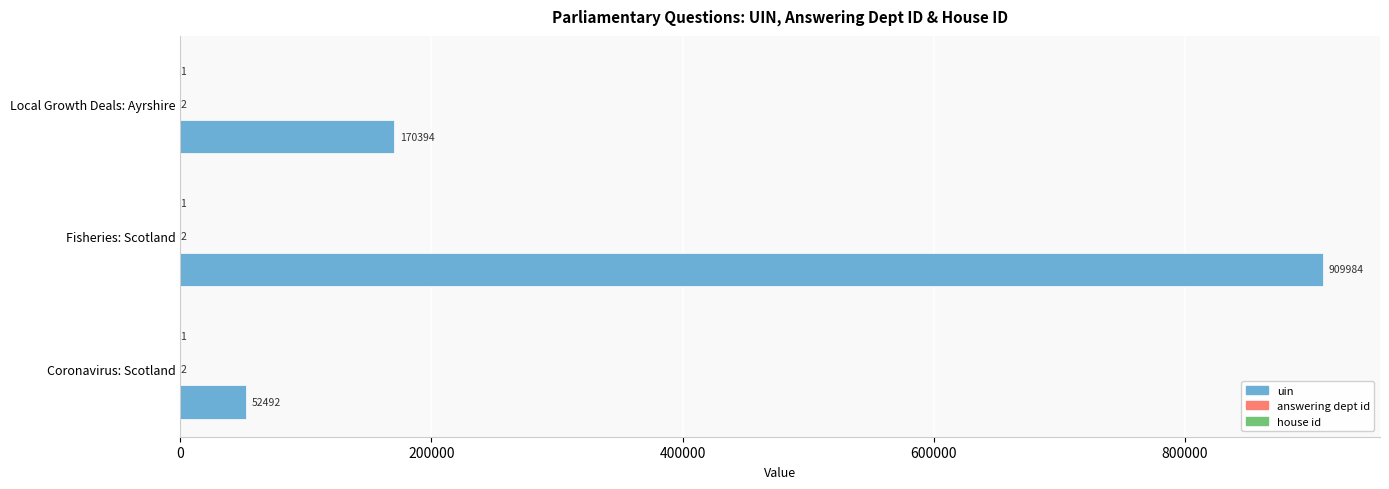

At which category does the chart reach its peak across all series?

Fisheries: Scotland